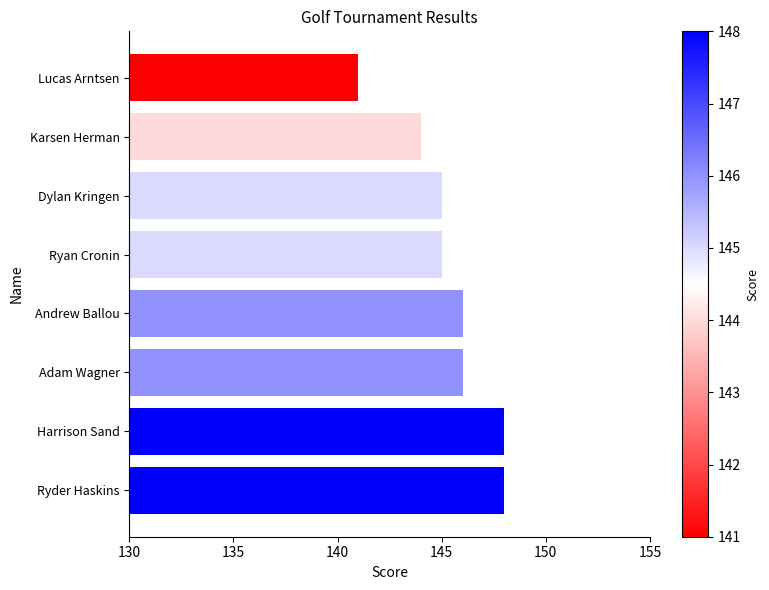

What is the smallest value displayed?

141